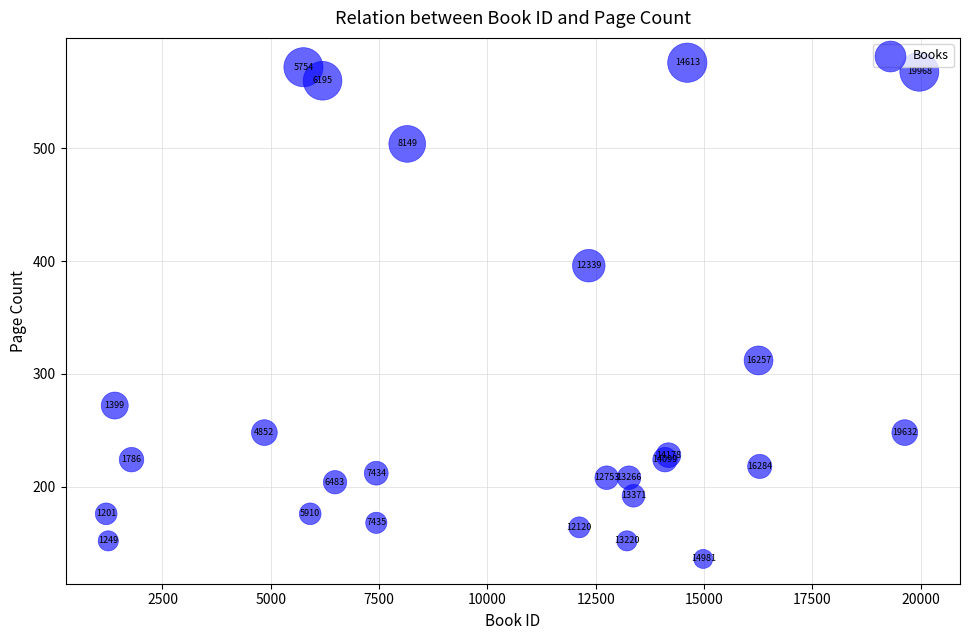

What Y value in the scatter plot is closest to 356?

396